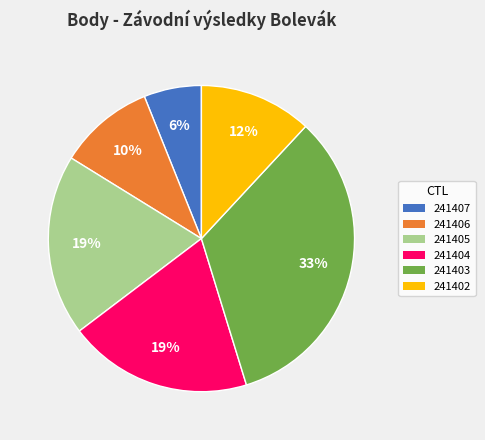

Is it true that 241403 is 33% of the pie?

True